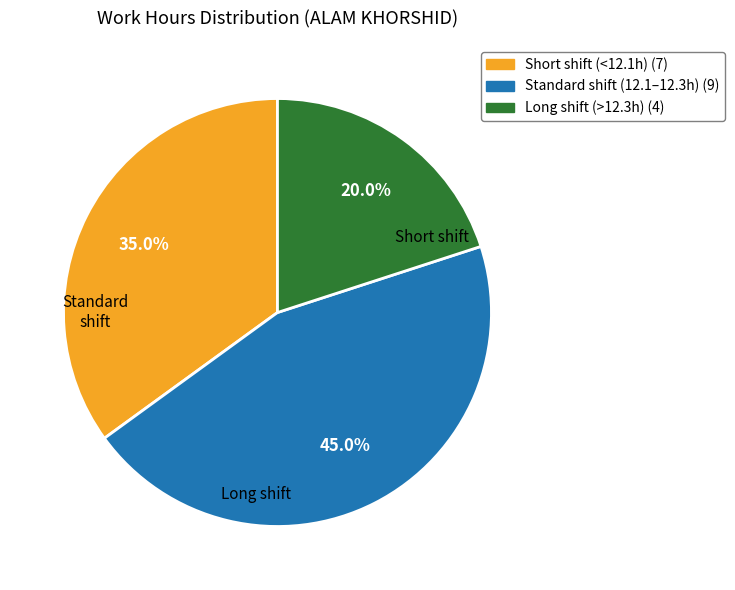

Is there any slice that represents more than half of the pie?

No